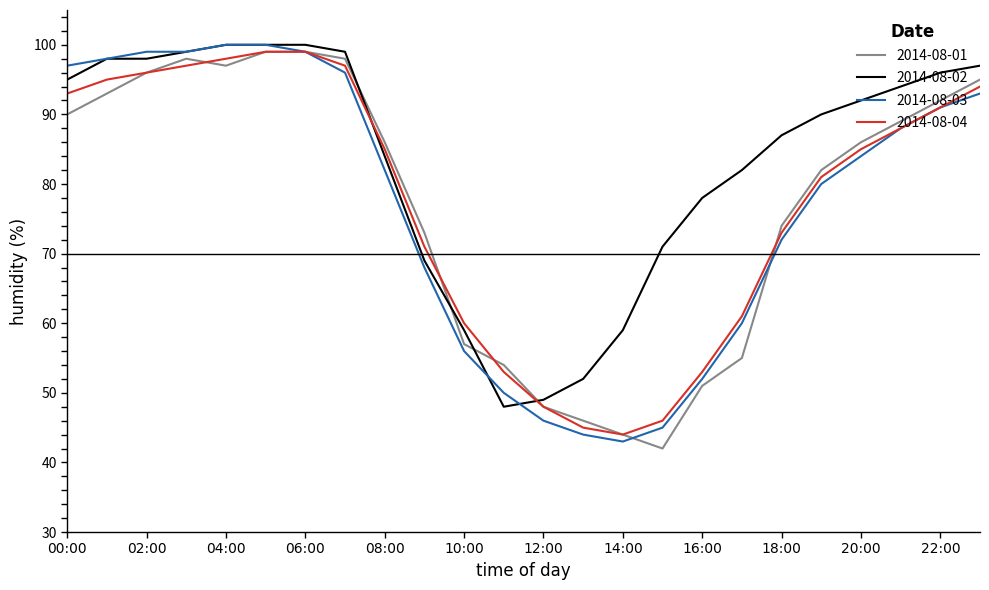

Which series has the largest total across all categories?

2014-08-02